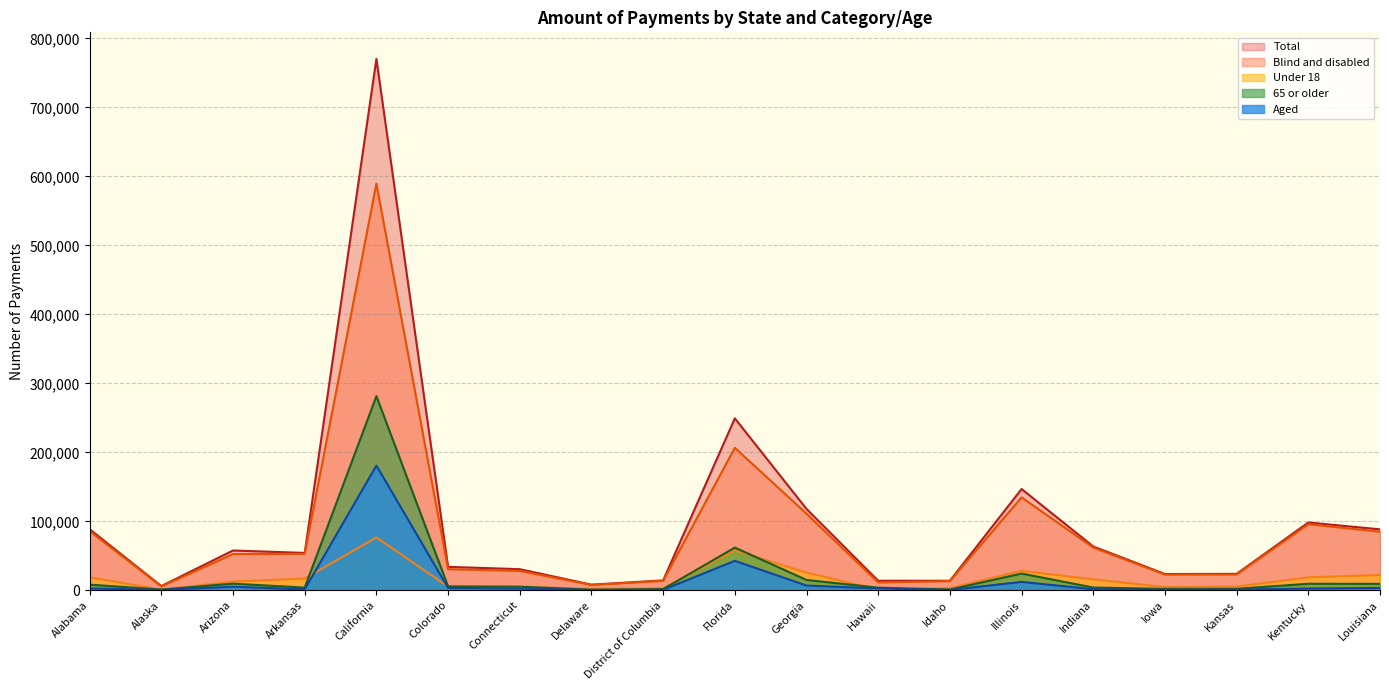

Does the chart display data point markers on the line(s)?

No